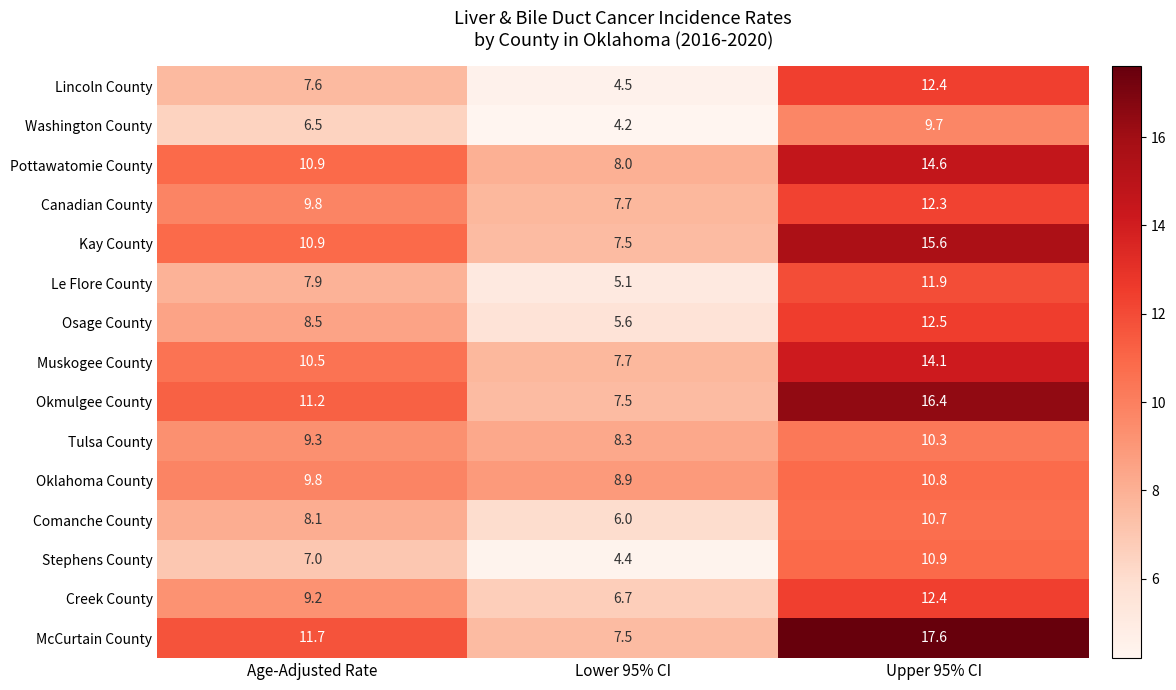

What value does the Oklahoma County series have at Lower 95% CI?

8.9